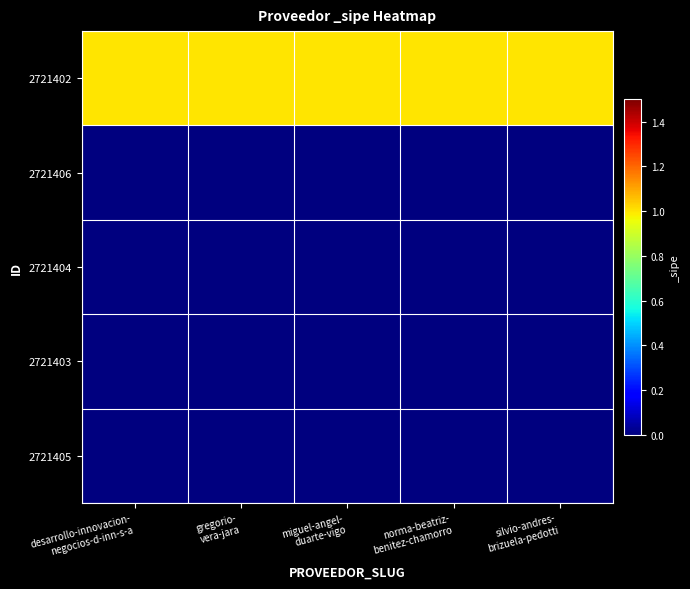

Which series has the largest total across all categories?

2721402